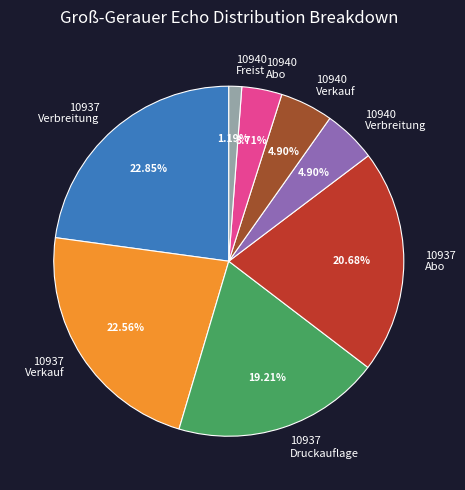

Does 10937 Druckauflage account for over 50% of the chart?

No